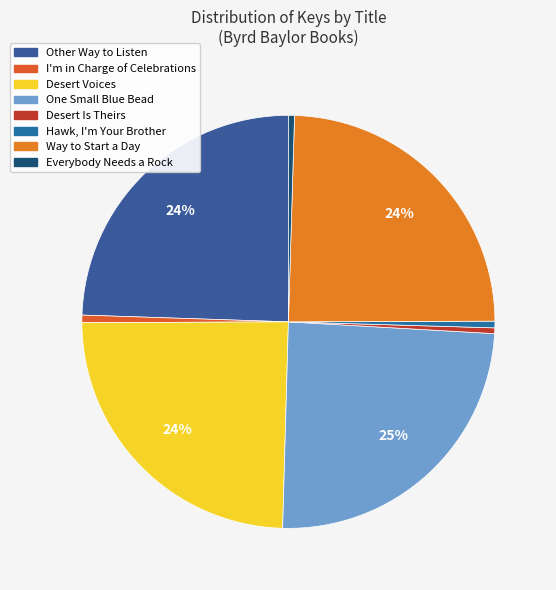

What portion of the pie excludes Hawk, I'm Your Brother?

99.5%